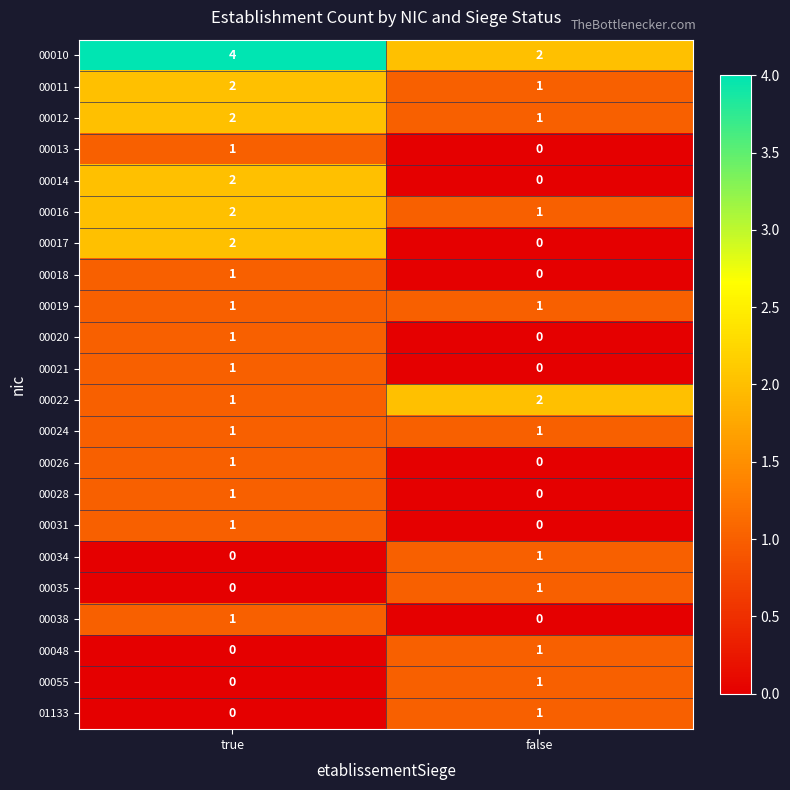

What is the maximum value shown in the chart?

4